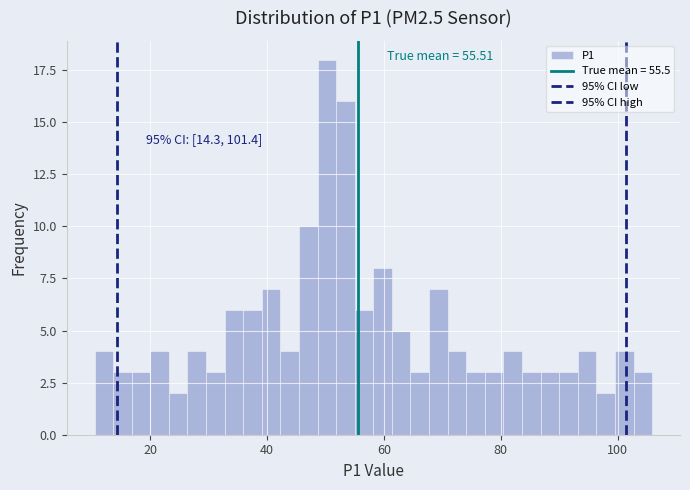

Read against the x-axis, roughly where is the centre of the tallest bar?

50